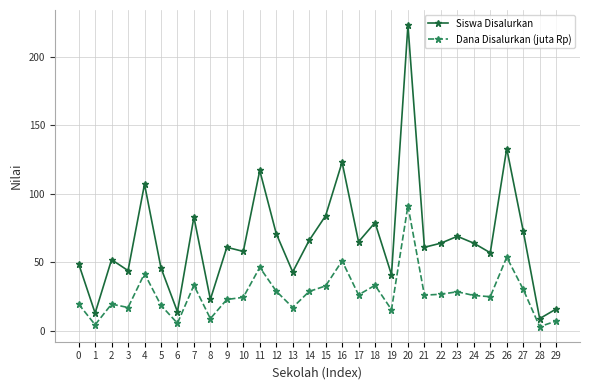

What is the lowest value of the Siswa Disalurkan series?

9.0